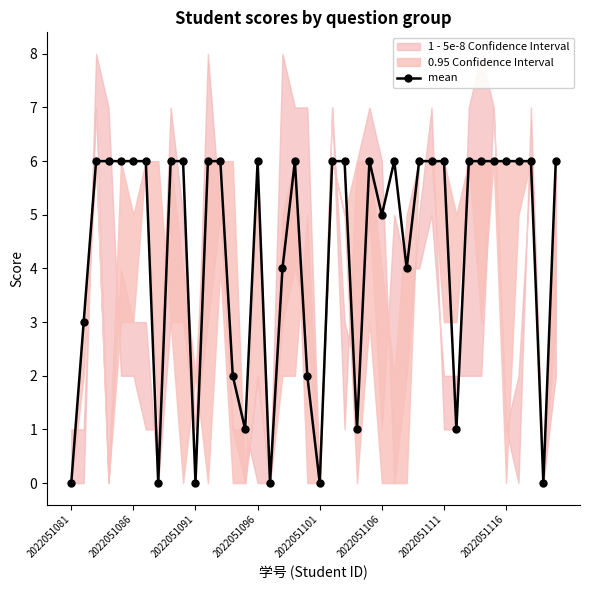

What is the approximate value at 9?

6